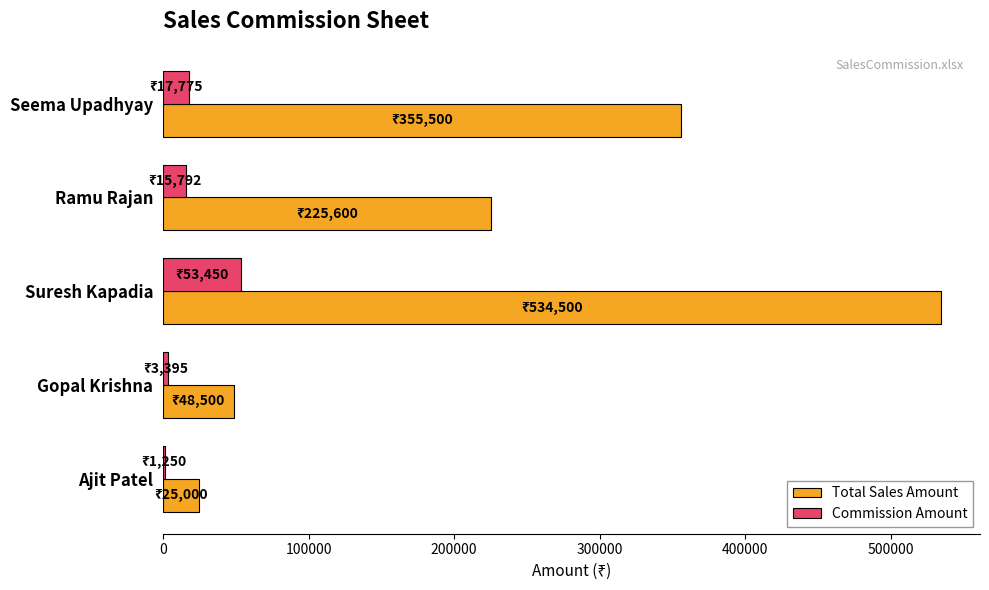

What is the maximum value for Commission Amount?

53450